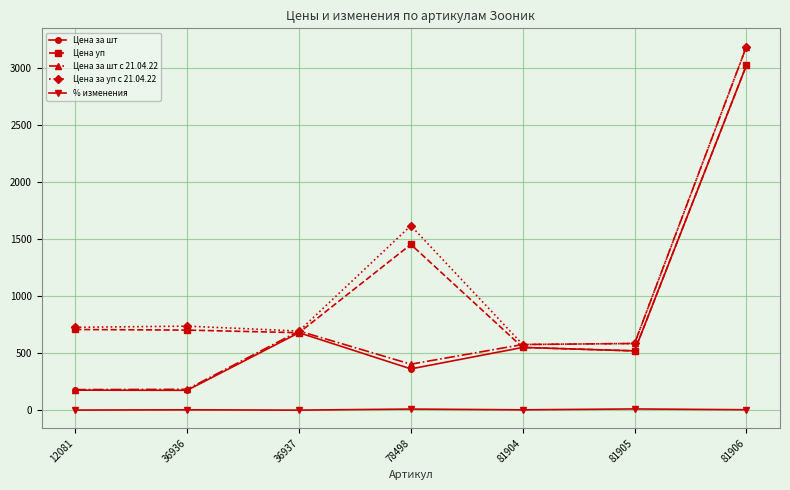

What is the difference between the second highest and second lowest values in the Цена за шт с 21.04.22 series?

511.1